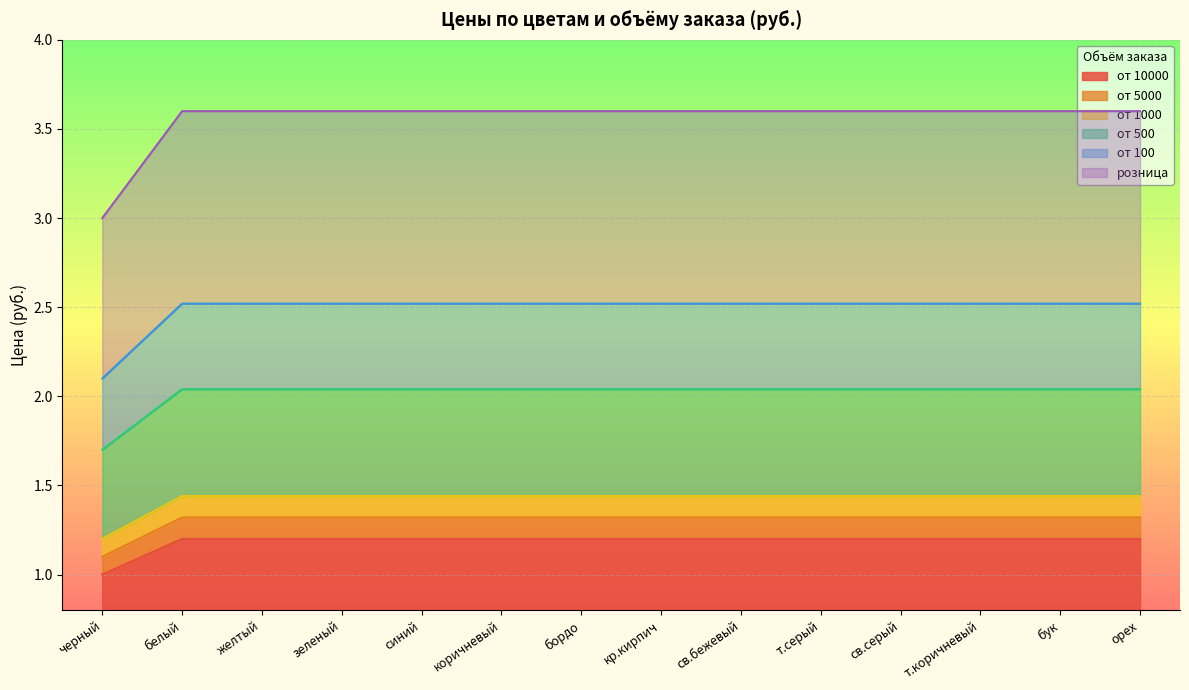

What is the sum of the от 10000 values at орех and желтый?

2.4